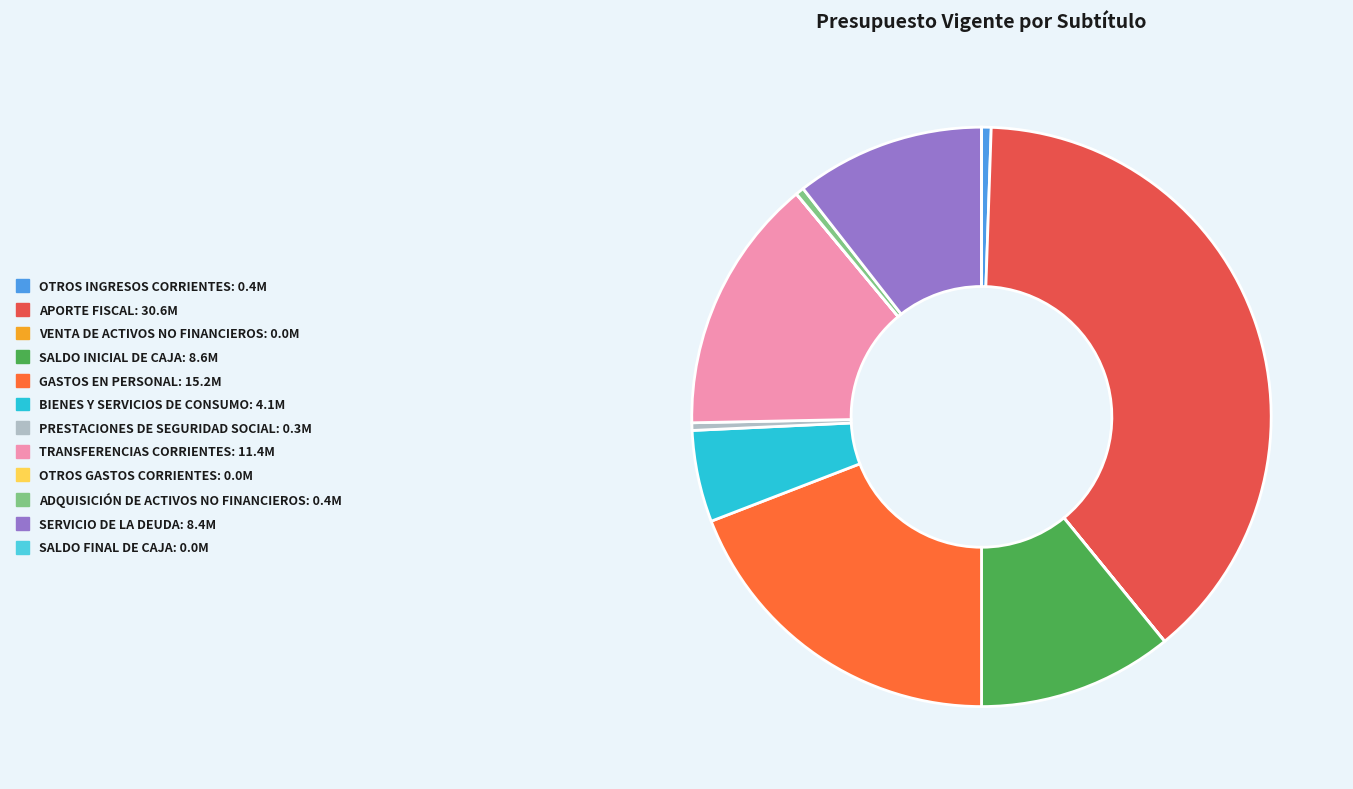

Is it true that TRANSFERENCIAS CORRIENTES is 1% of the pie?

False